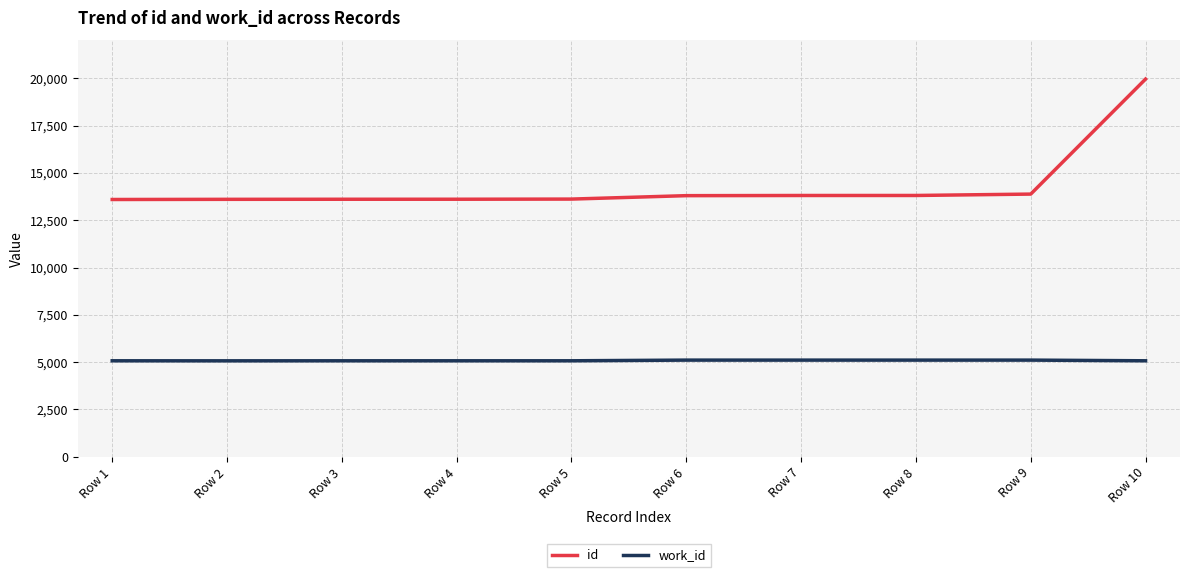

At which category is the sum across all series the highest?

Row 10